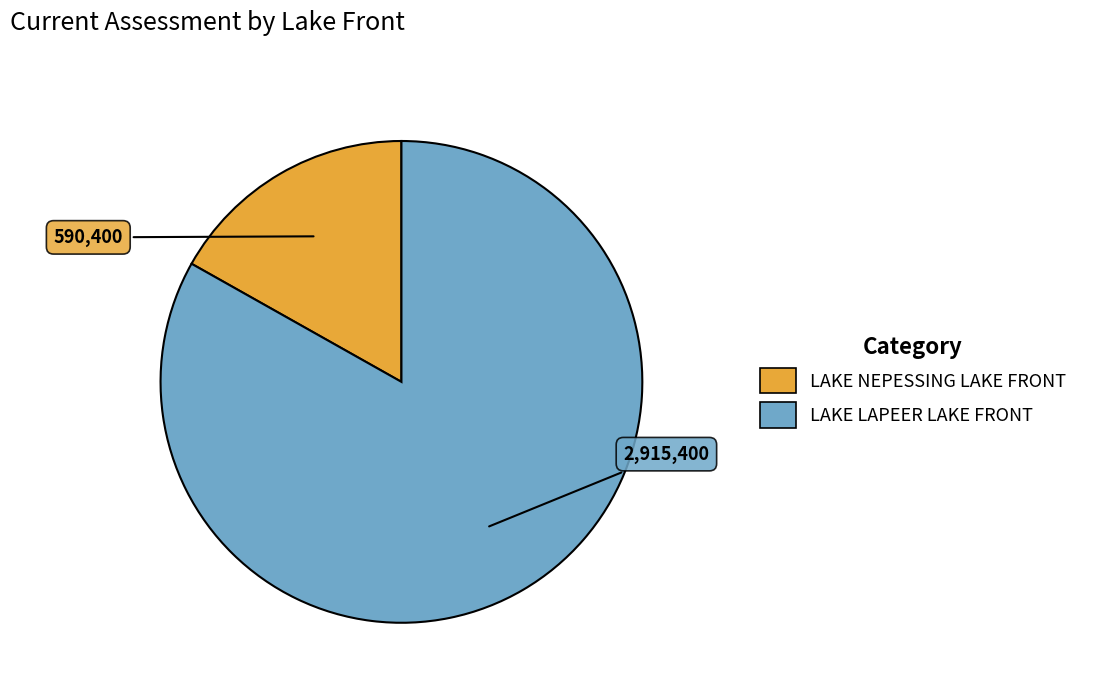

How many segments does this pie chart have?

2